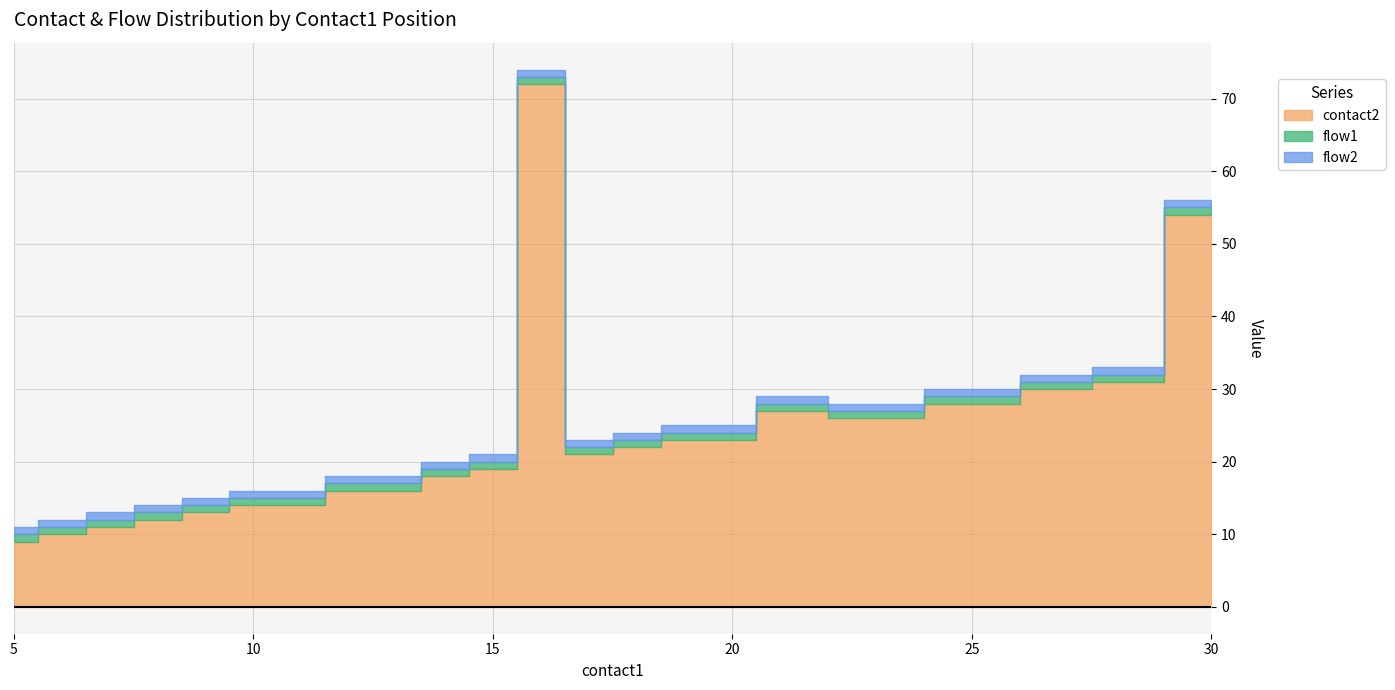

Reading left to right, transcribe all the data shown in this chart.

contact2: 9	10	11	12	13	14	16	18	19	72	21	22	23	23	27	26	28	30	31	54
flow1: 1	1	1	1	1	1	1	1	1	1	1	1	1	1	1	1	1	1	1	1
flow2: 1	1	1	1	1	1	1	1	1	1	1	1	1	1	1	1	1	1	1	1